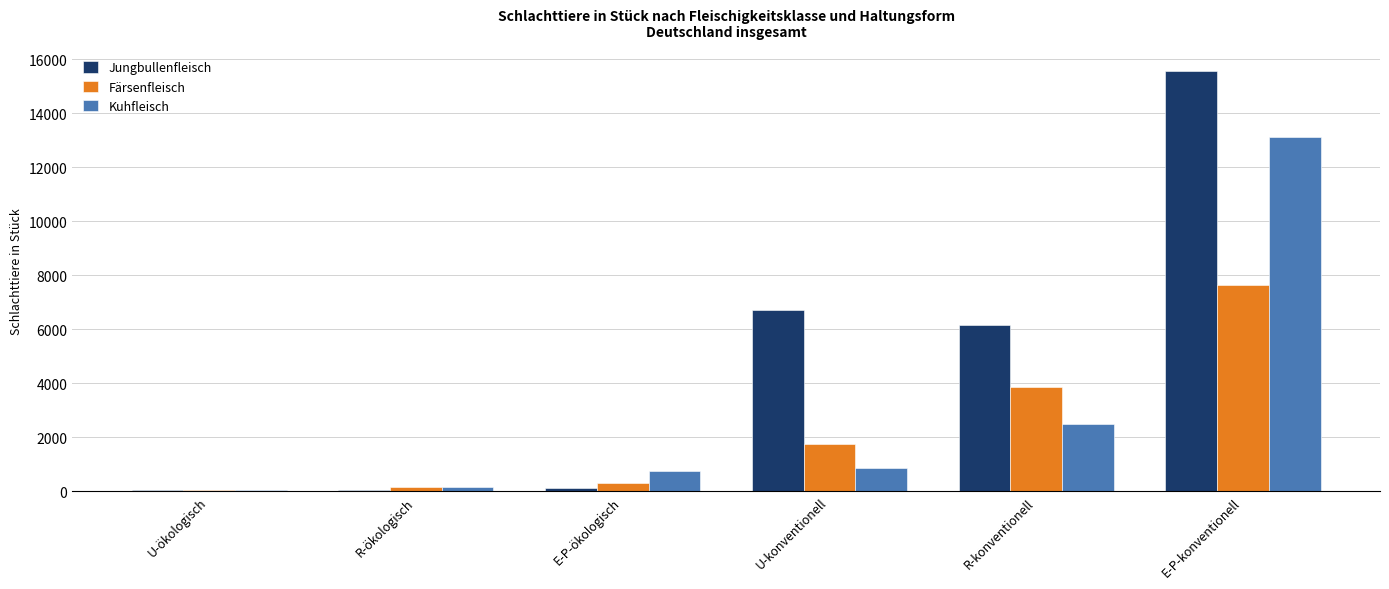

True or false: Färsenfleisch has a value of 7637 at E-P-konventionell.

True